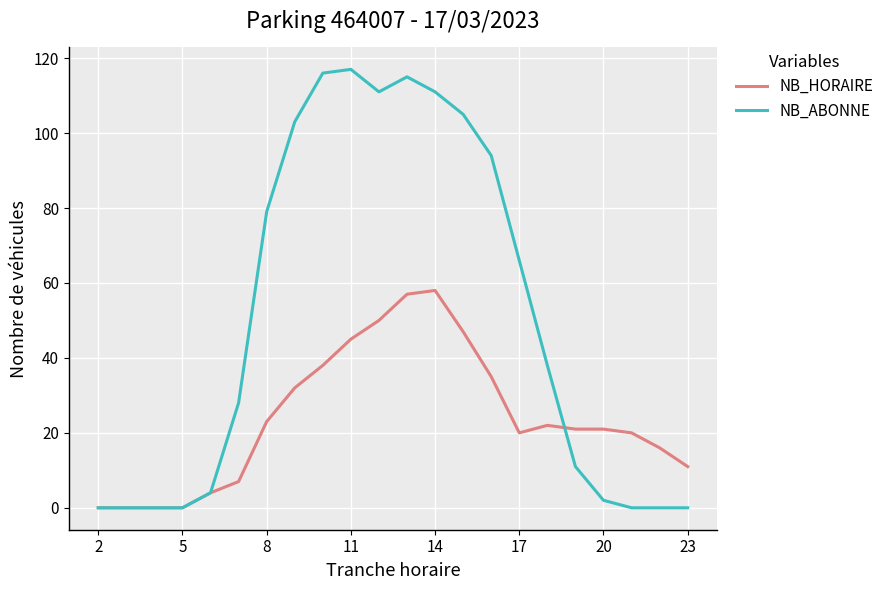

List the series in order of their overall mean, highest first.

NB_ABONNE, NB_HORAIRE